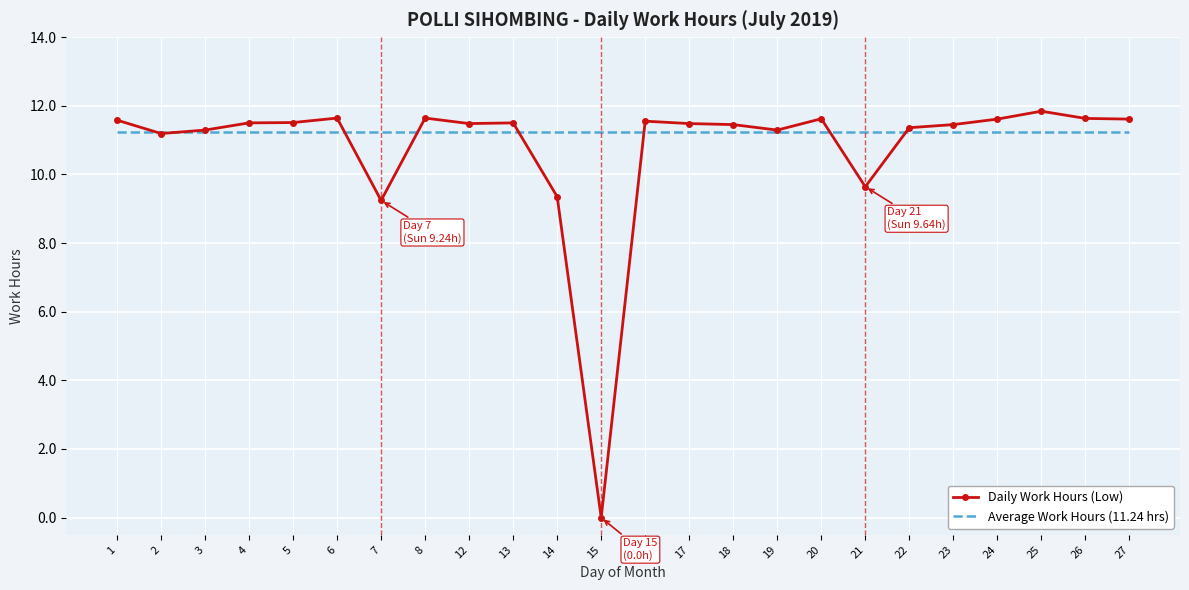

What is the maximum value for Daily Work Hours (Low)?

11.8